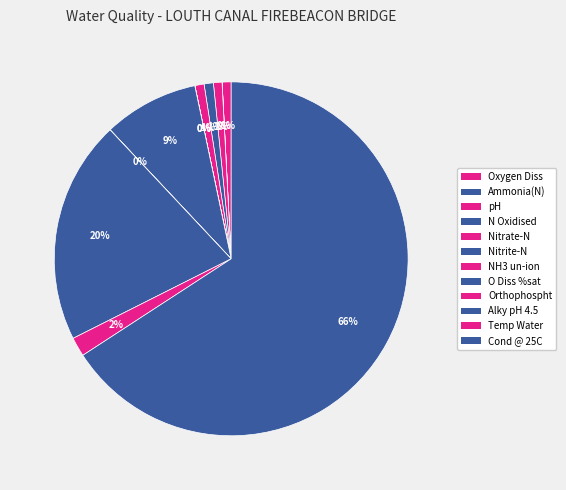

To the nearest percent, what is the combined percentage of Nitrite-N and Nitrate-N?

1%